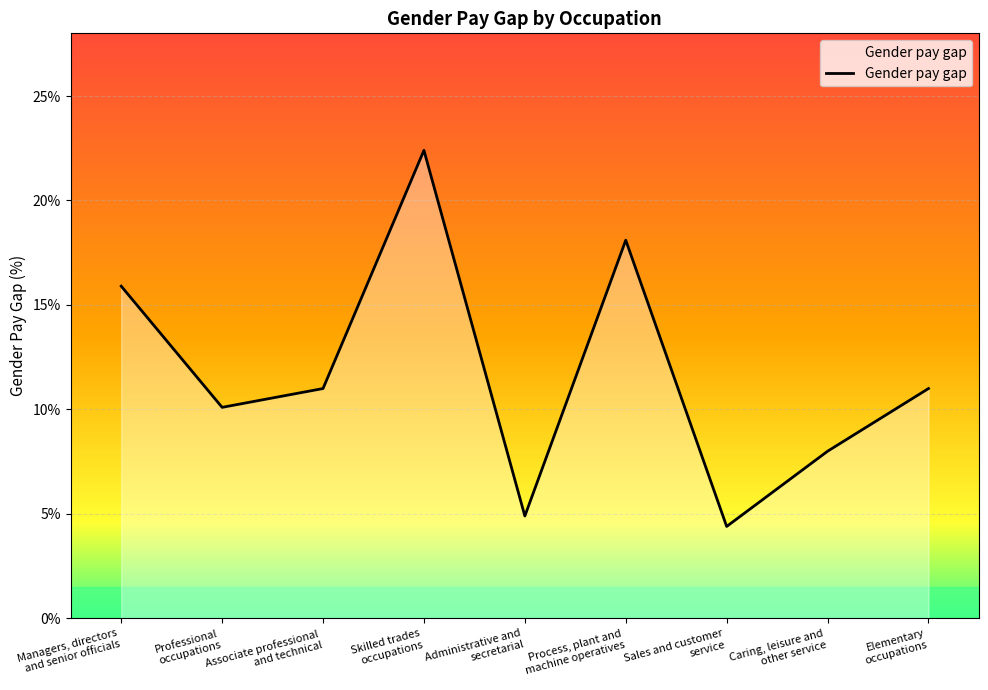

What is the smallest value displayed?

4.4